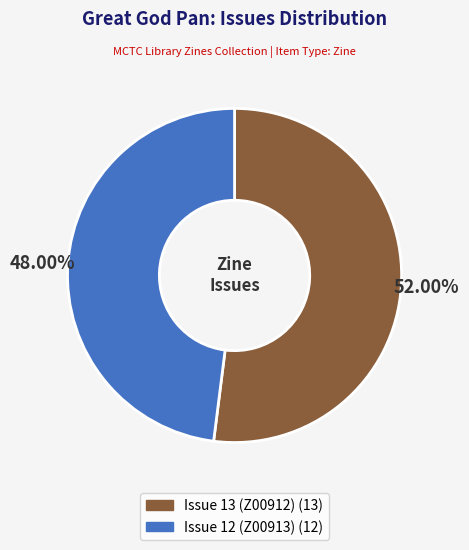

Does Issue 13 (Z00912) account for over 50% of the chart?

Yes